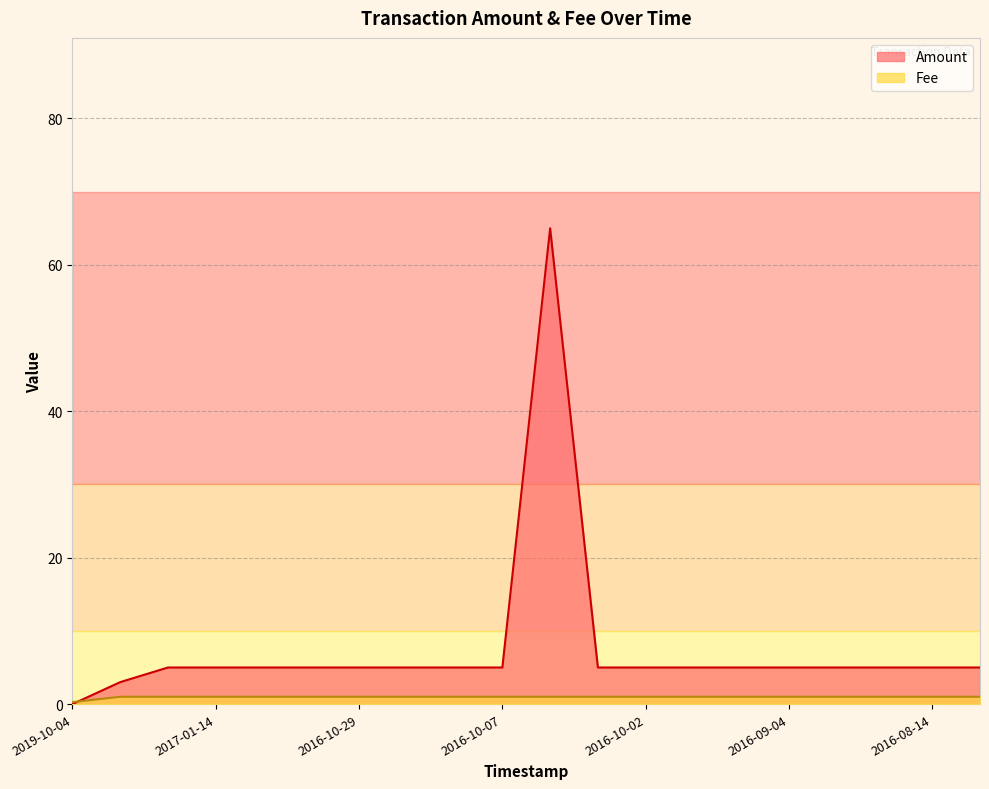

How many series are shown in this chart?

2